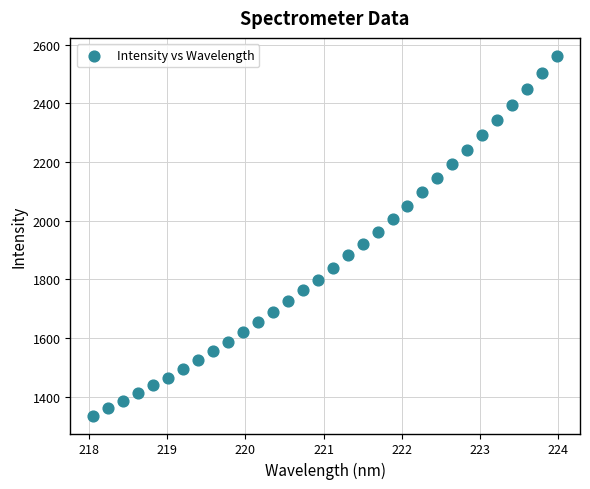

What is the range of Y values (max minus min)?

1224.8